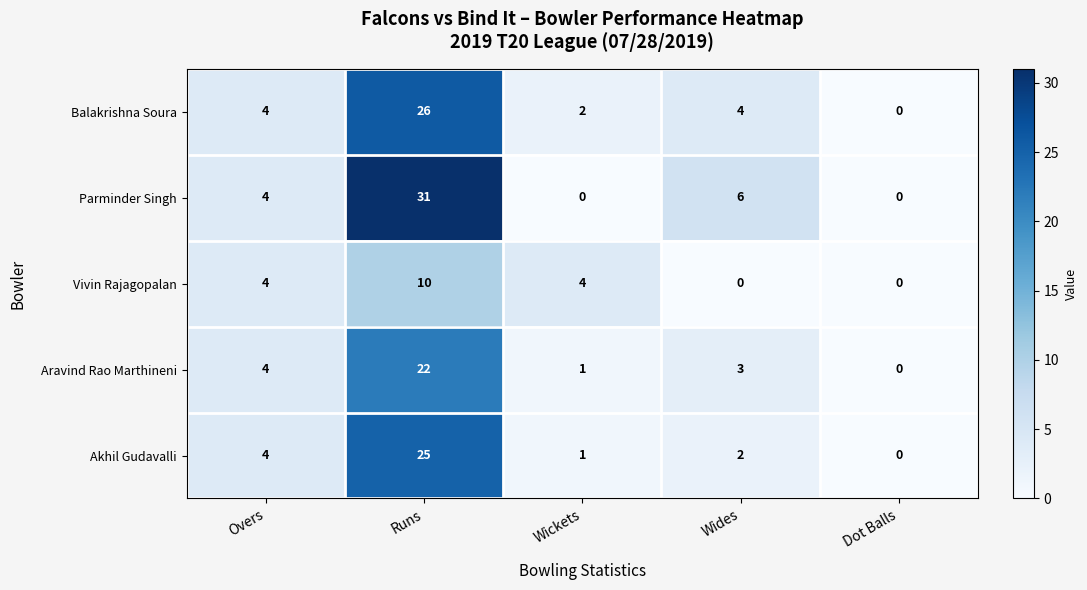

Which series has the widest spread of values?

Parminder Singh